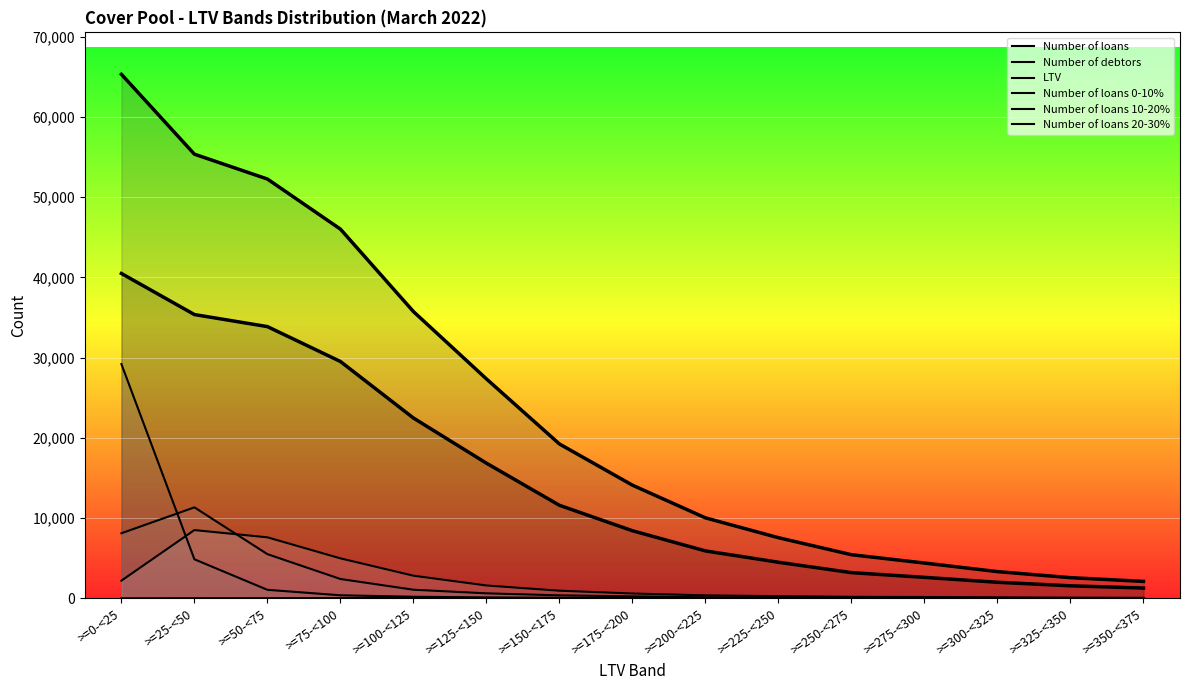

What are all the series names shown in the legend?

Number of loans, Number of debtors, LTV, Number of loans 0-10%, Number of loans 10-20%, Number of loans 20-30%